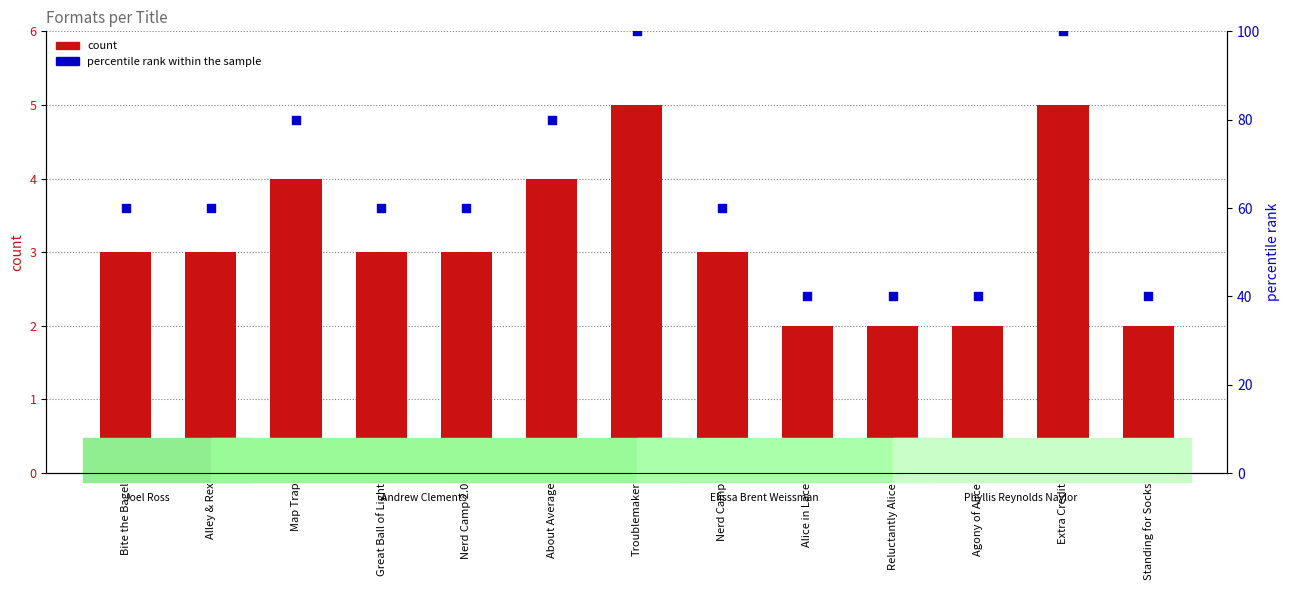

Which series has the largest total across all categories?

percentile rank within the sample